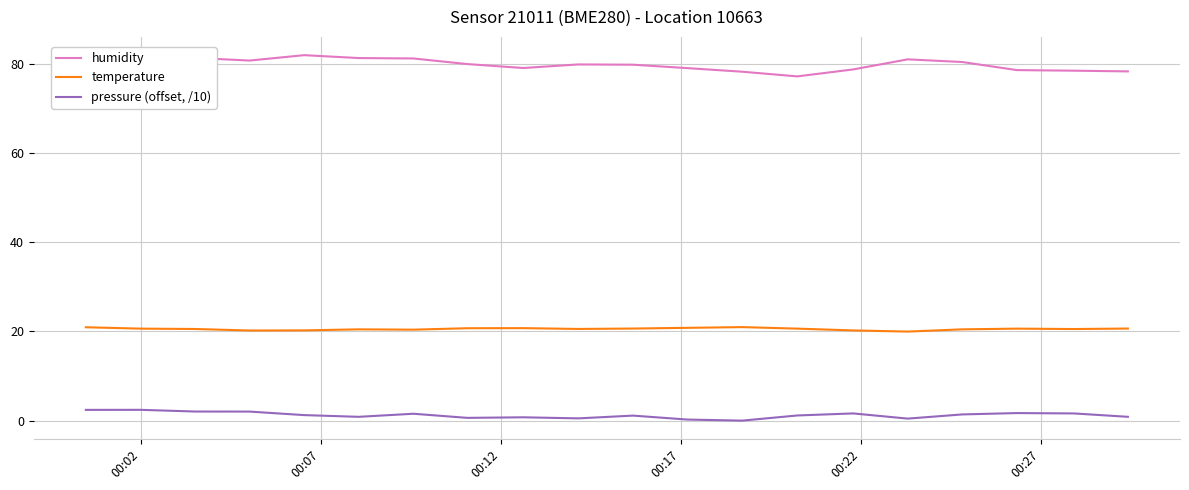

What is the sum of all humidity values?

1596.0